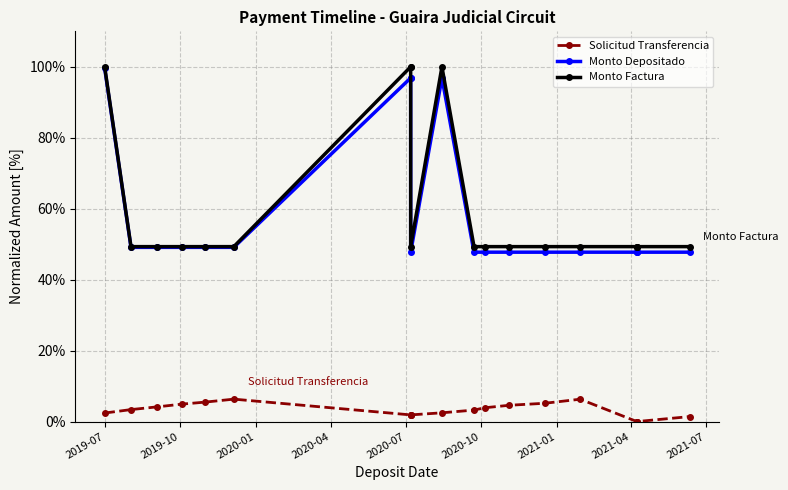

What is the sum of all Monto Depositado values?

1113.2